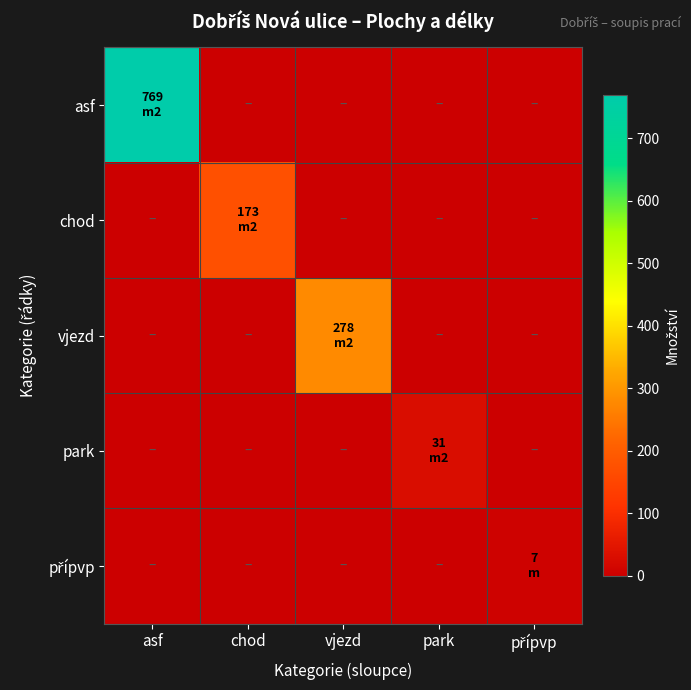

Rank the series at park from lowest to highest value.

asf, chod, vjezd, přípvp, park